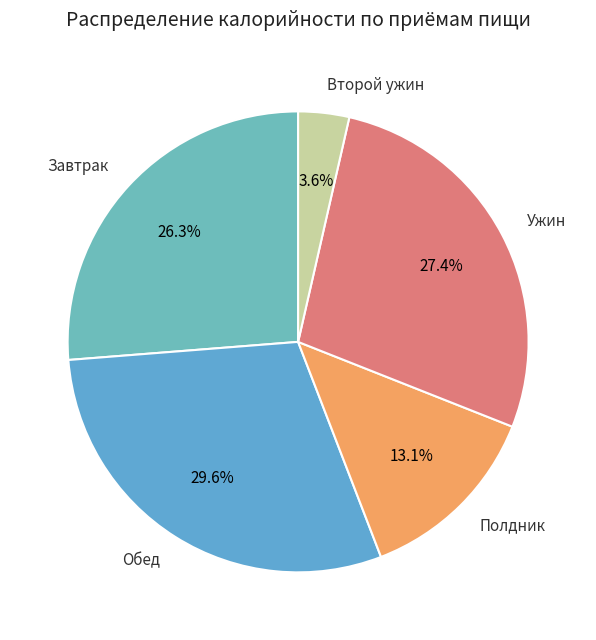

Rank the categories by value from highest to lowest.

Обед, Ужин, Завтрак, Полдник, Второй ужин